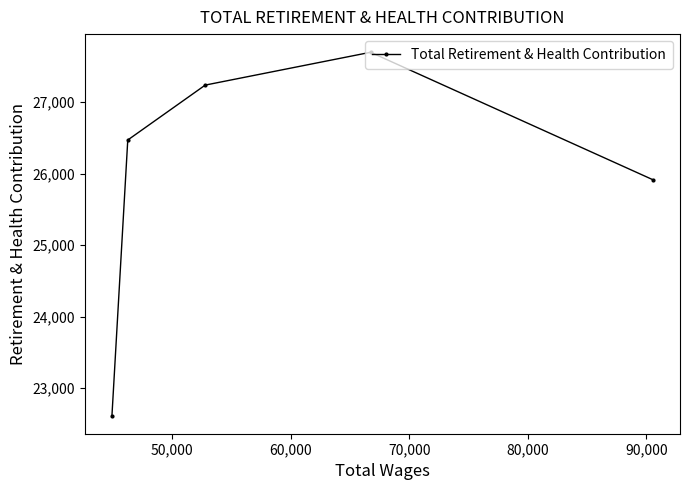

What is the value of the 1st point from the left?

22615